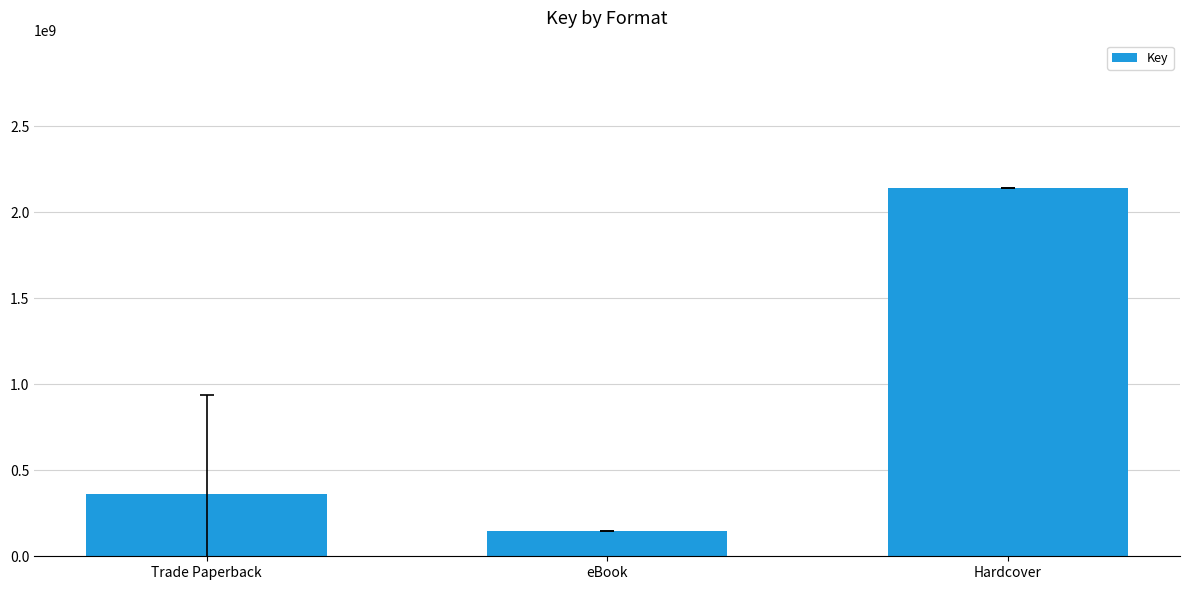

What is the label of the 1st bar from the left?

Trade Paperback